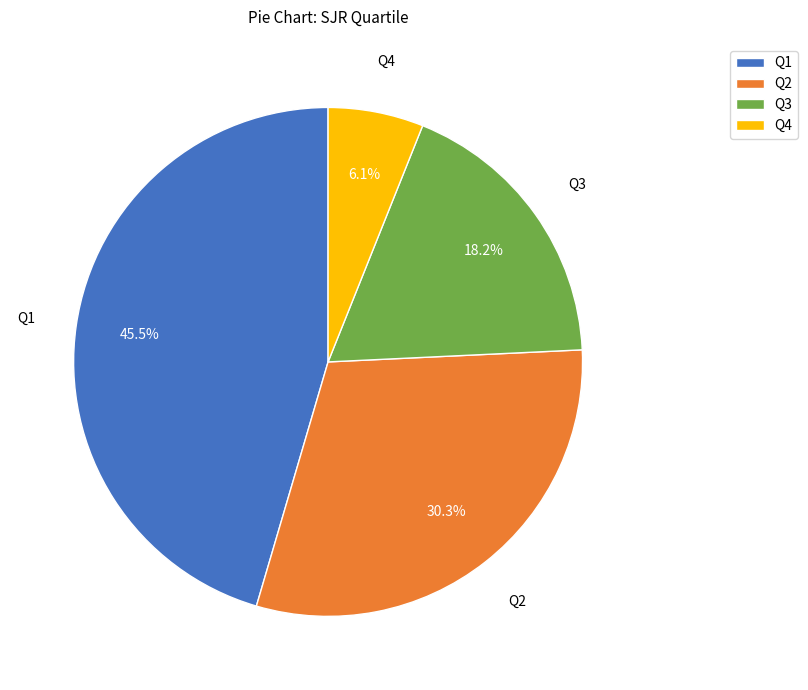

Which slice is the largest?

Q1